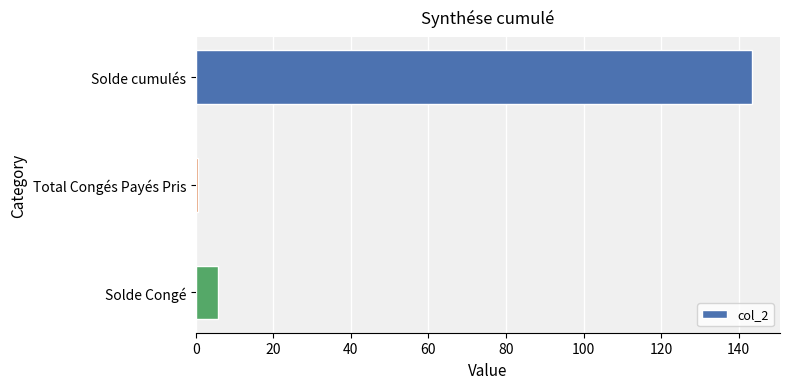

The value at Solde Congé is 5.7. True or false?

True